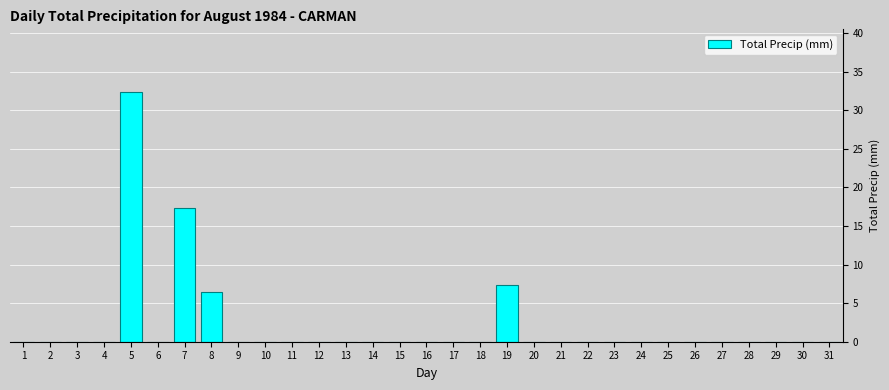

At which category does the chart reach its peak across all series?

5